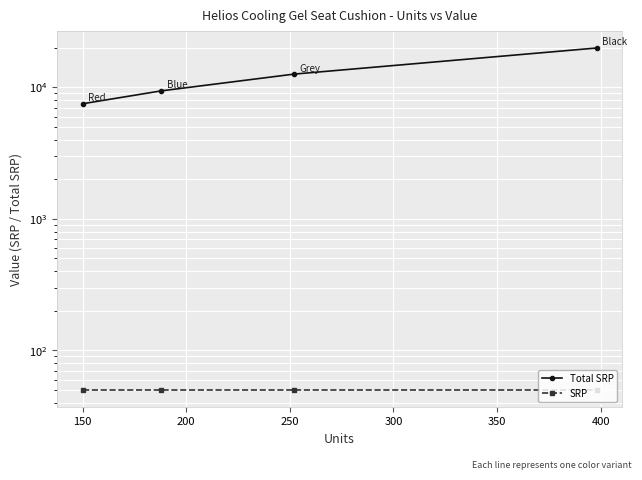

Is this an area chart (filled region under the line)?

No